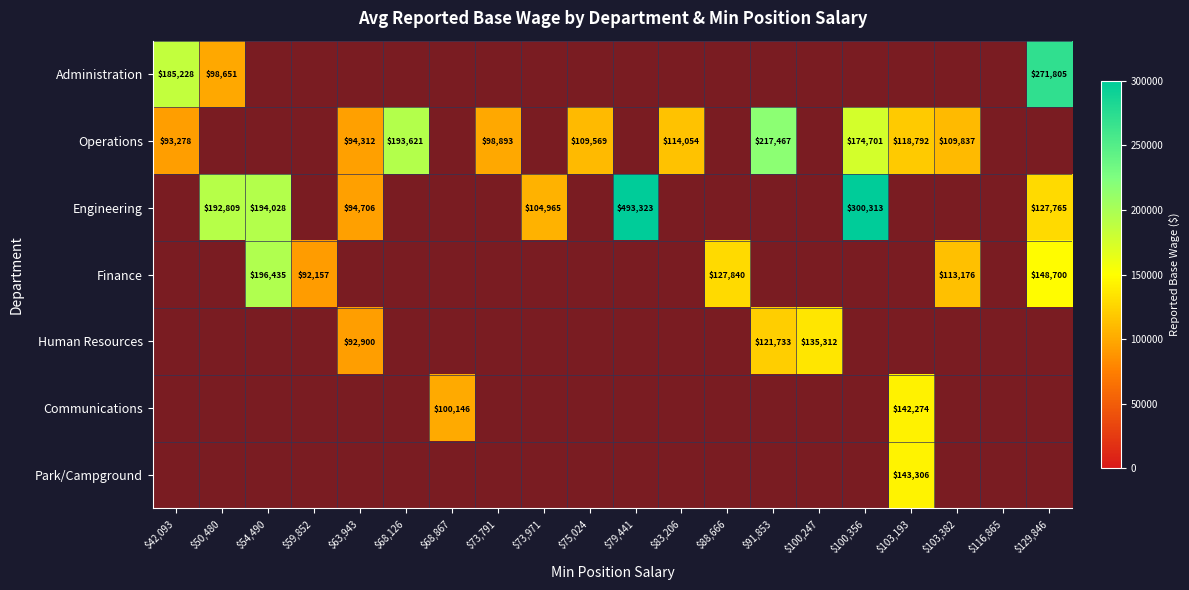

Read the Administration value at $42,093.

185228.0